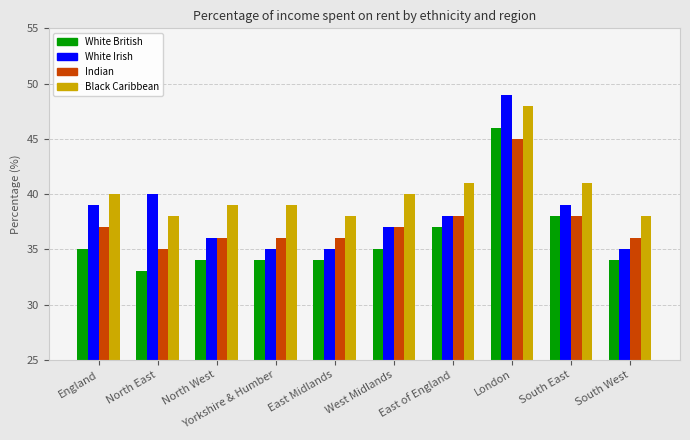

Rank the series by their average value, from highest to lowest.

Black Caribbean, White Irish, Indian, White British